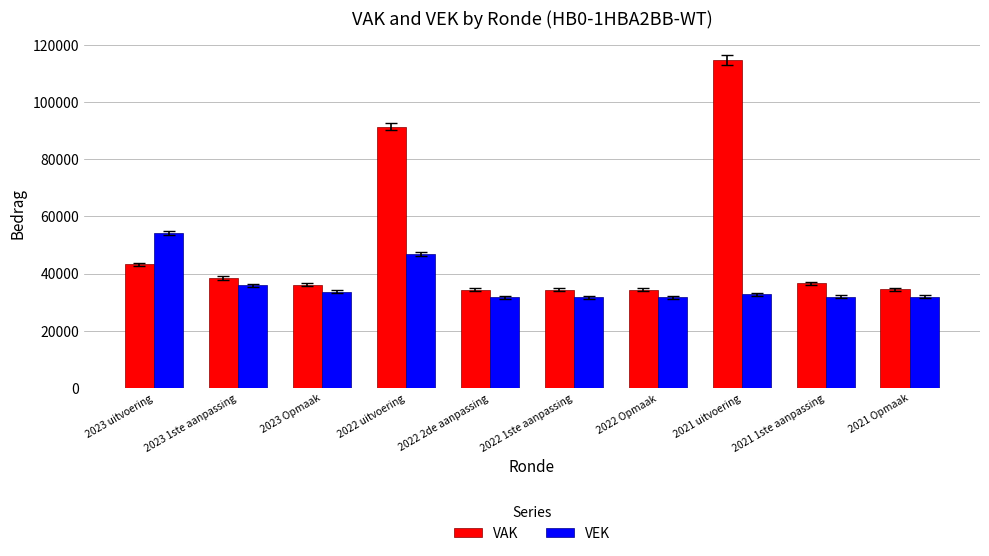

What are all the series names shown in the legend?

VAK, VEK